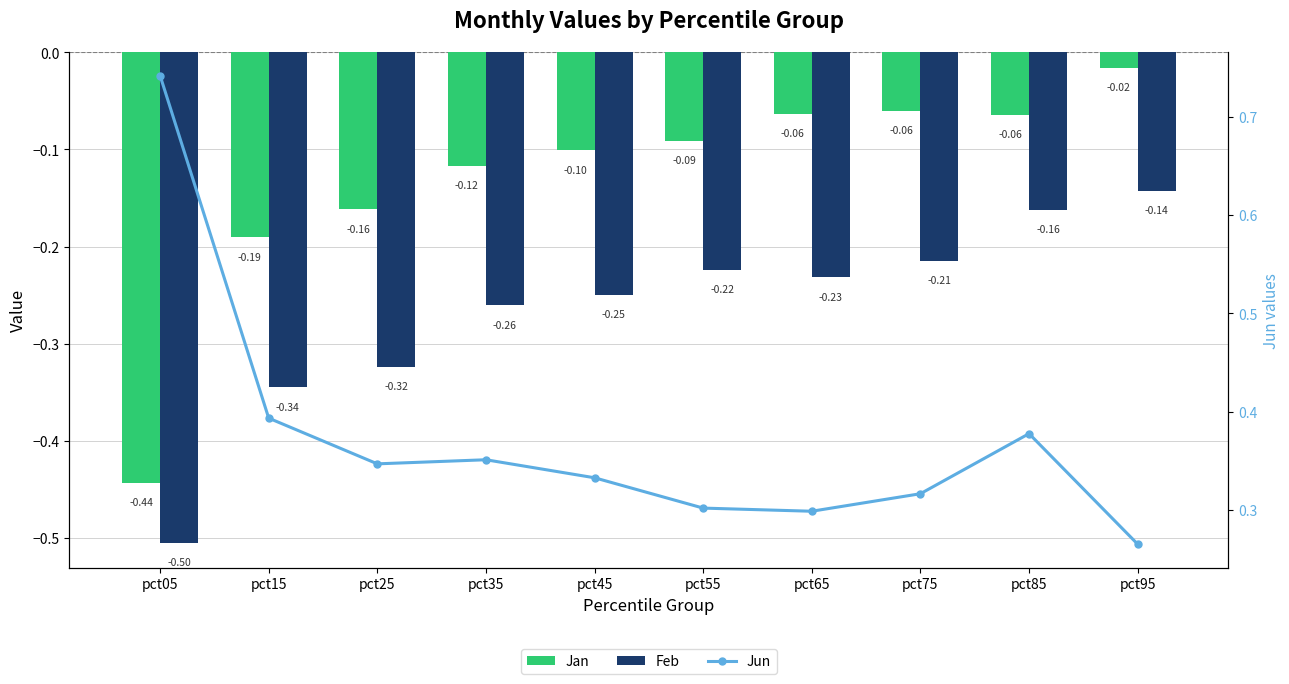

What is the difference between the maximum and minimum values in the Feb series?

0.4